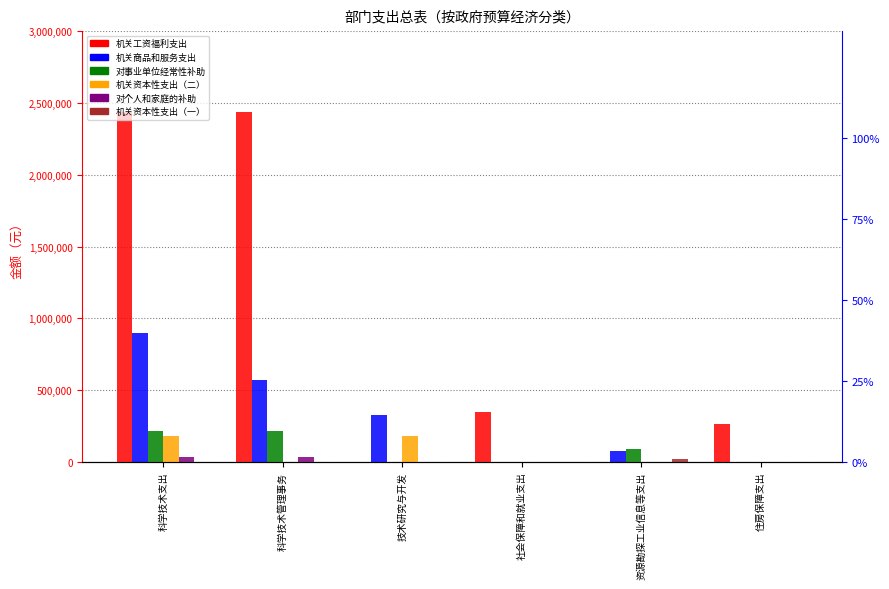

List the series in order of their peak value, highest first.

机关工资福利支出, 机关商品和服务支出, 对事业单位经常性补助, 机关资本性支出（二）, 对个人和家庭的补助, 机关资本性支出（一）